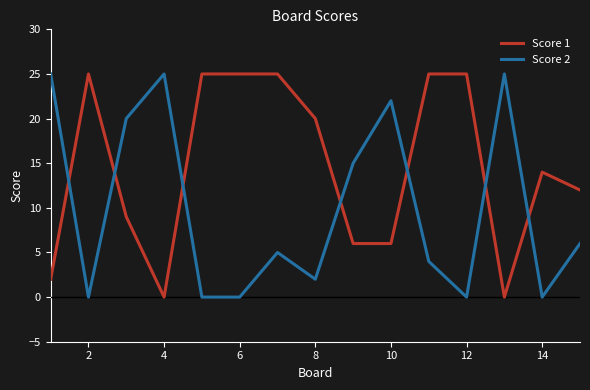

Rank the series by their average value, from highest to lowest.

Score 1, Score 2